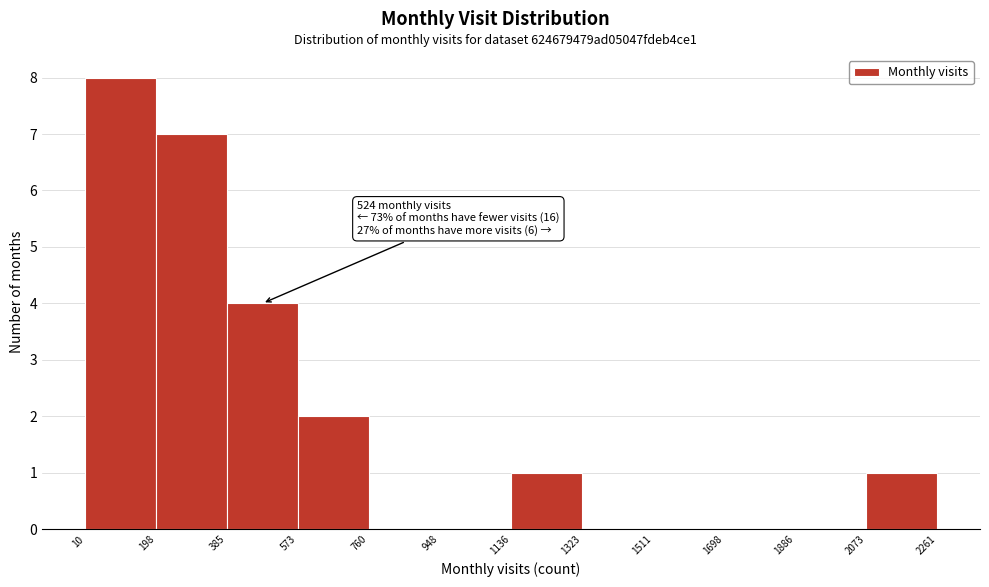

Over which range of the x-axis is the bar tallest?

10 to 198